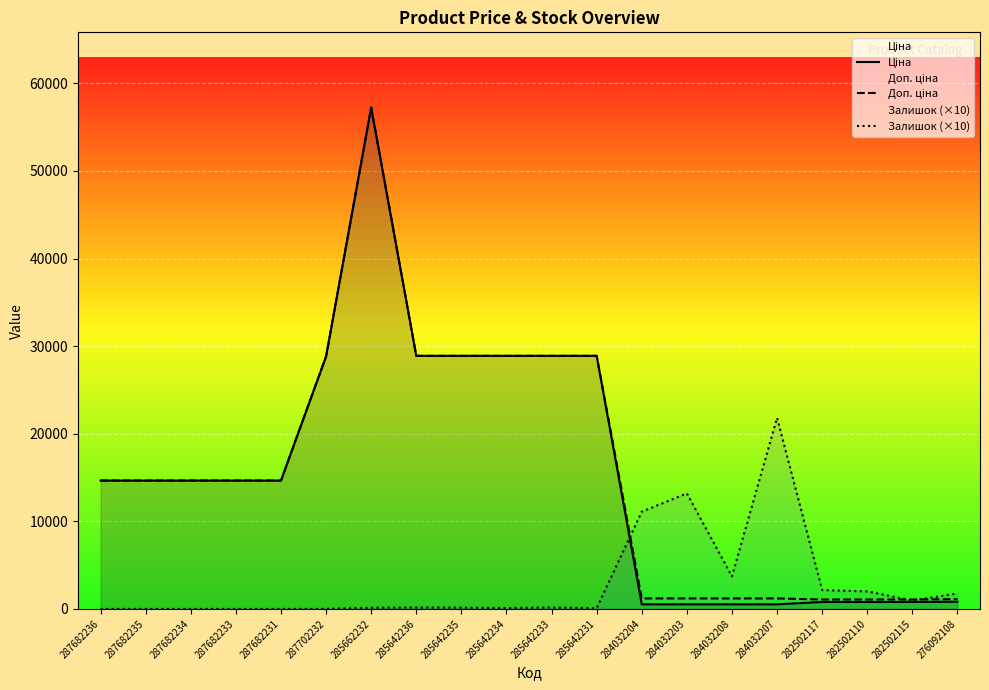

What is the difference between the maximum and second lowest values in the Ціна series?

56713.3